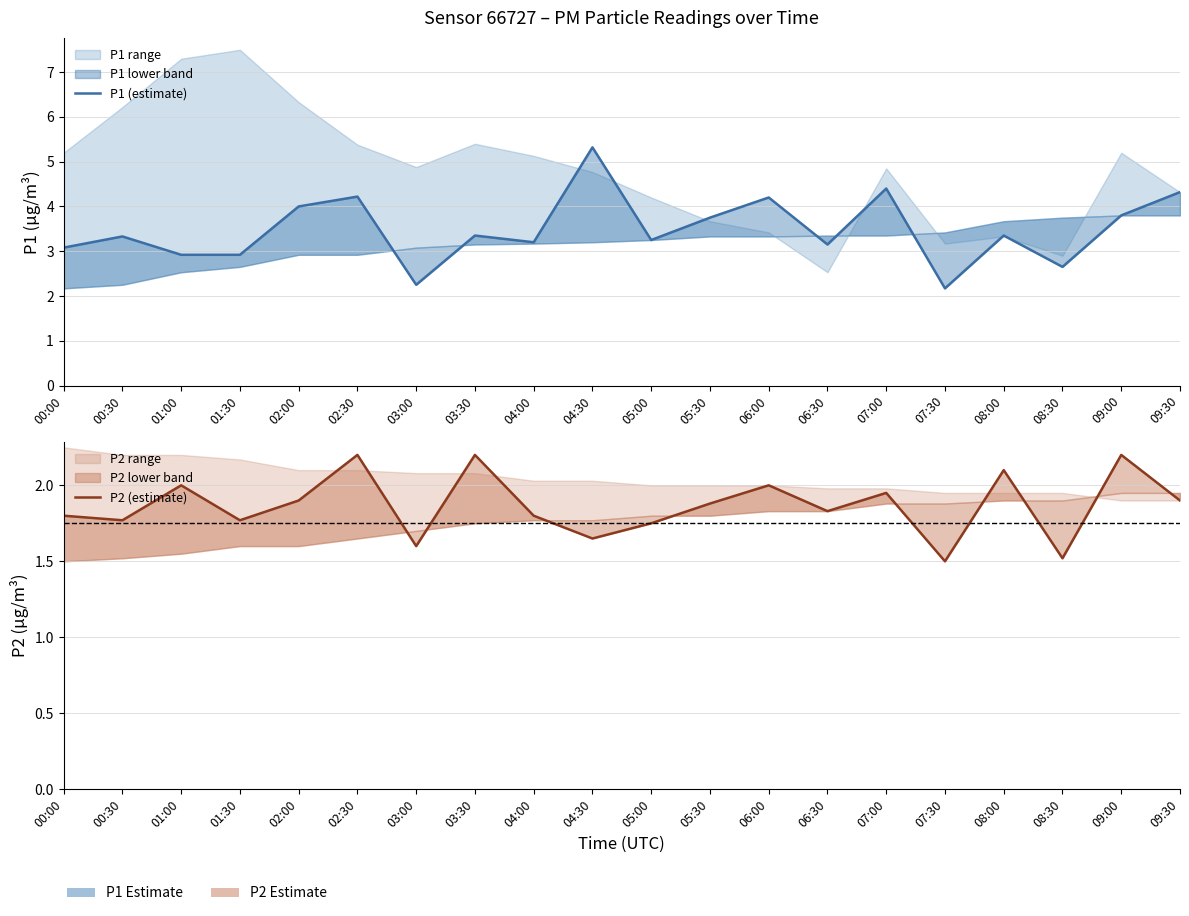

True or false: P1 (estimate) and P2 (estimate) intersect in this chart.

False